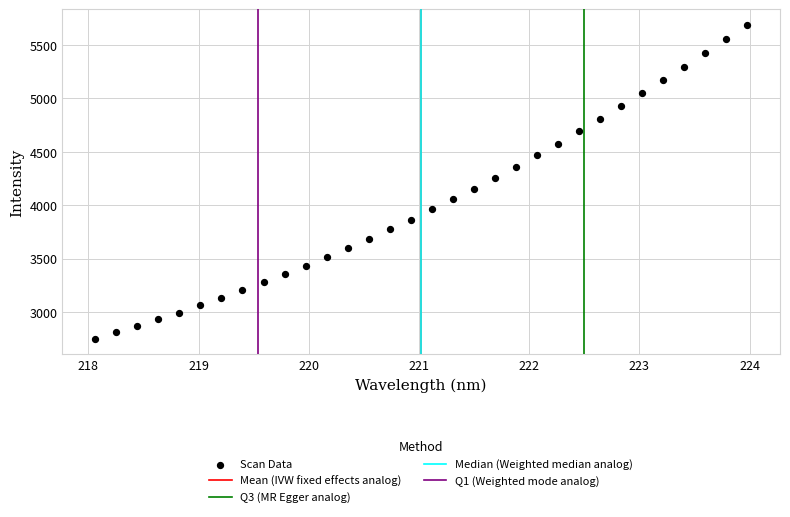

What is the range of Y values (max minus min)?

2933.3